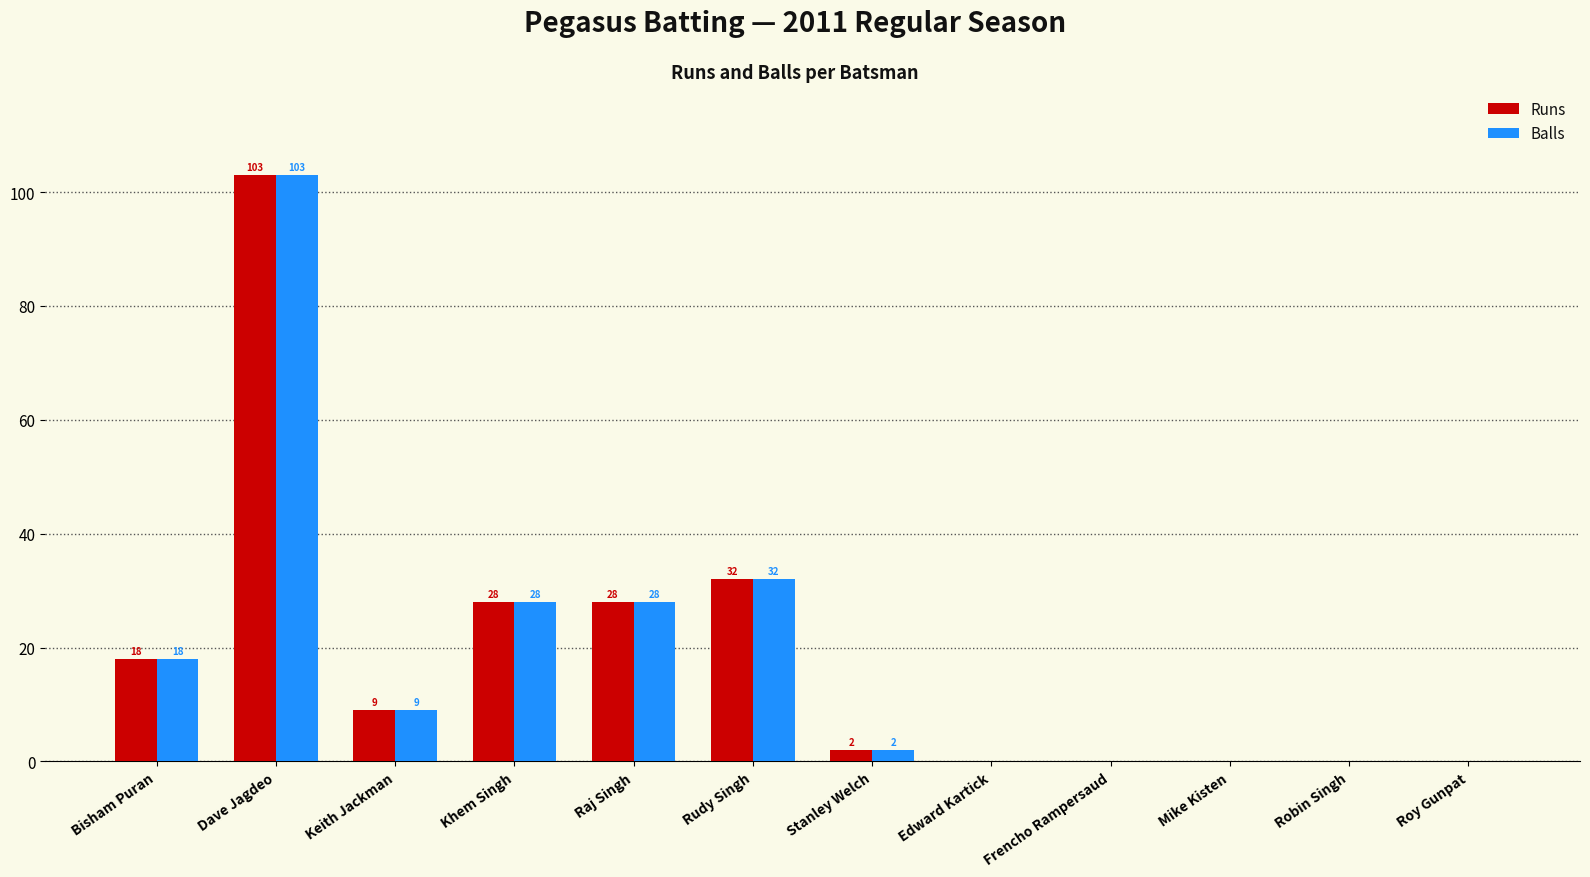

Are the bars grouped side by side (vs. stacked)?

Yes